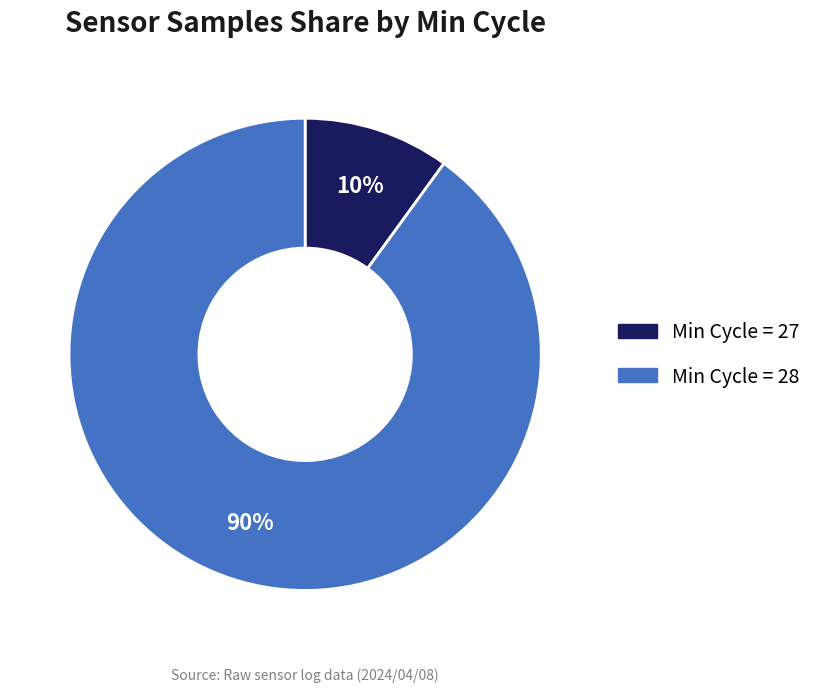

Is there a majority slice in this chart?

Yes